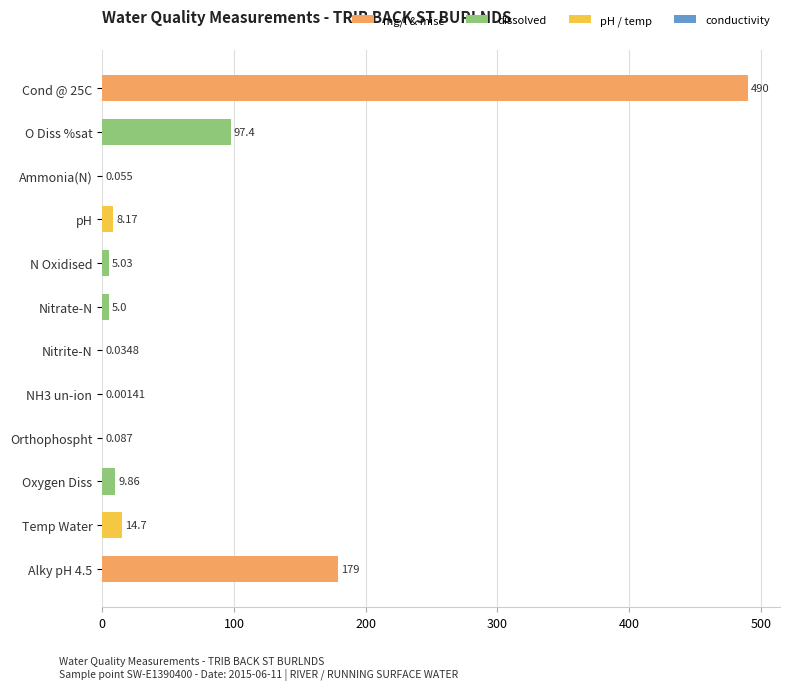

Between Orthophospht and Oxygen Diss, which is larger?

Oxygen Diss